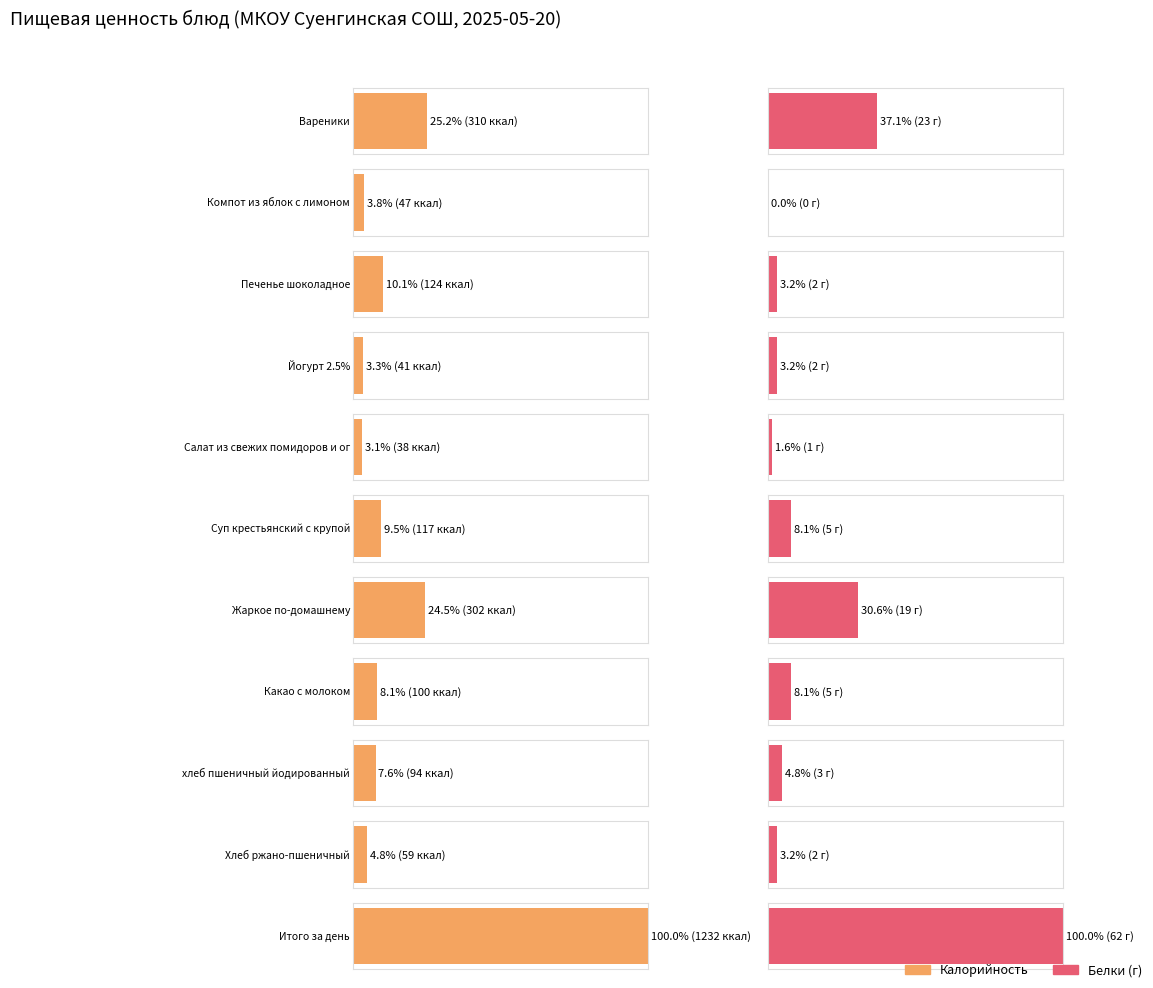

The value of Жиры at Компот из яблок с лимоном is -21. True or false?

False